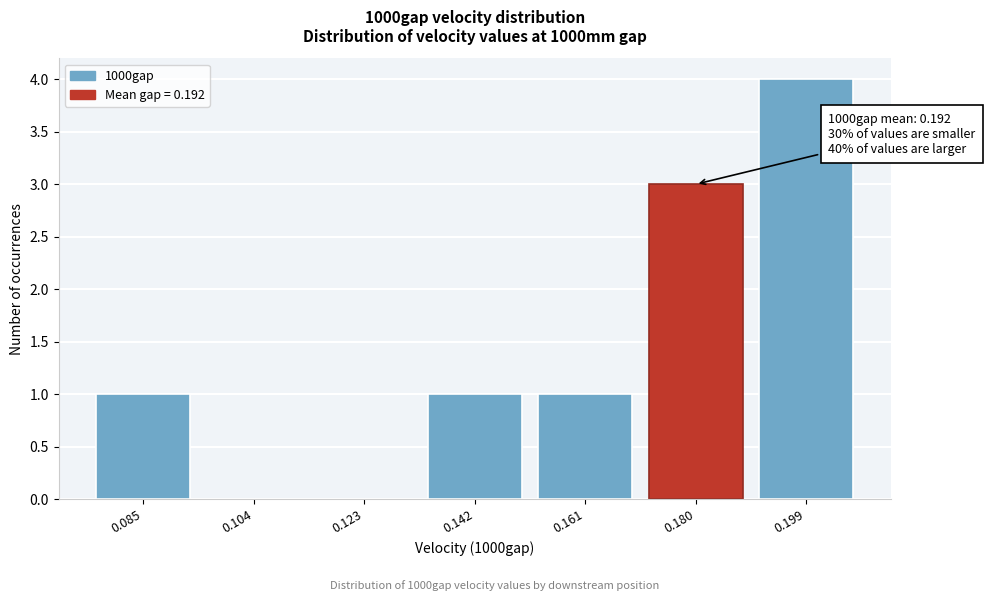

Reading left to right, list all the values displayed in this chart.

0.085=1	0.104=0	0.123=0	0.142=1	0.161=1	0.180=3	0.199=4